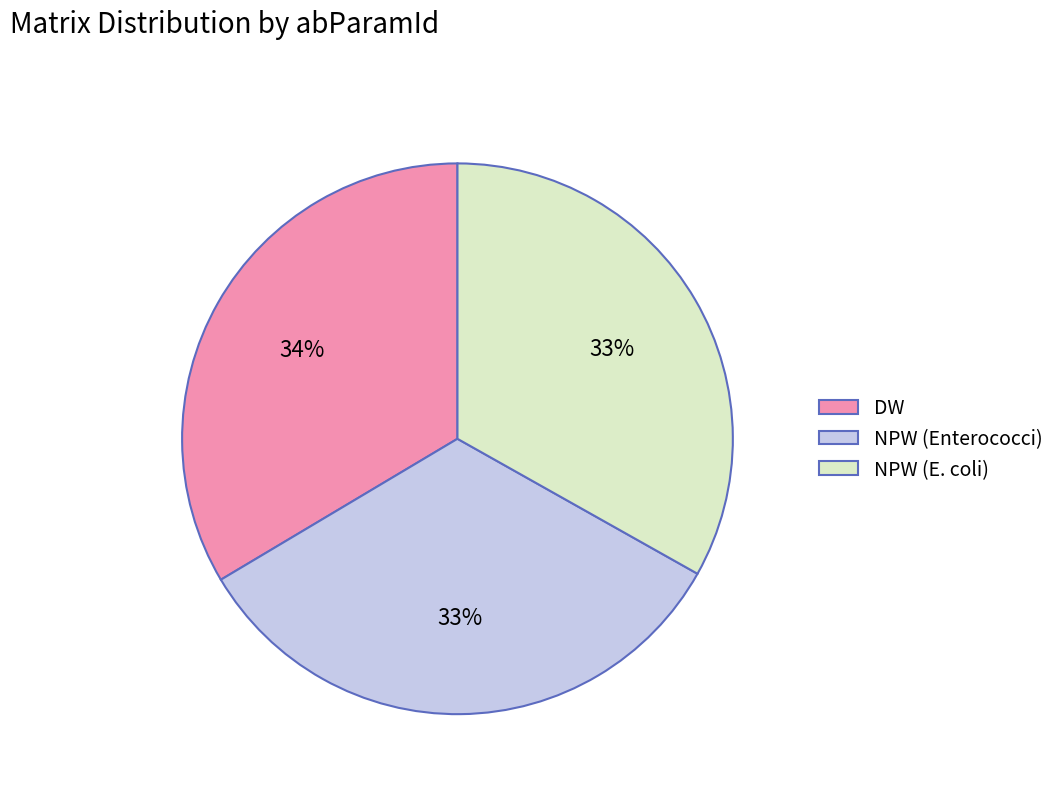

Approximately how many times larger is the value at NPW (Enterococci) compared to NPW (E. coli)?

1.0